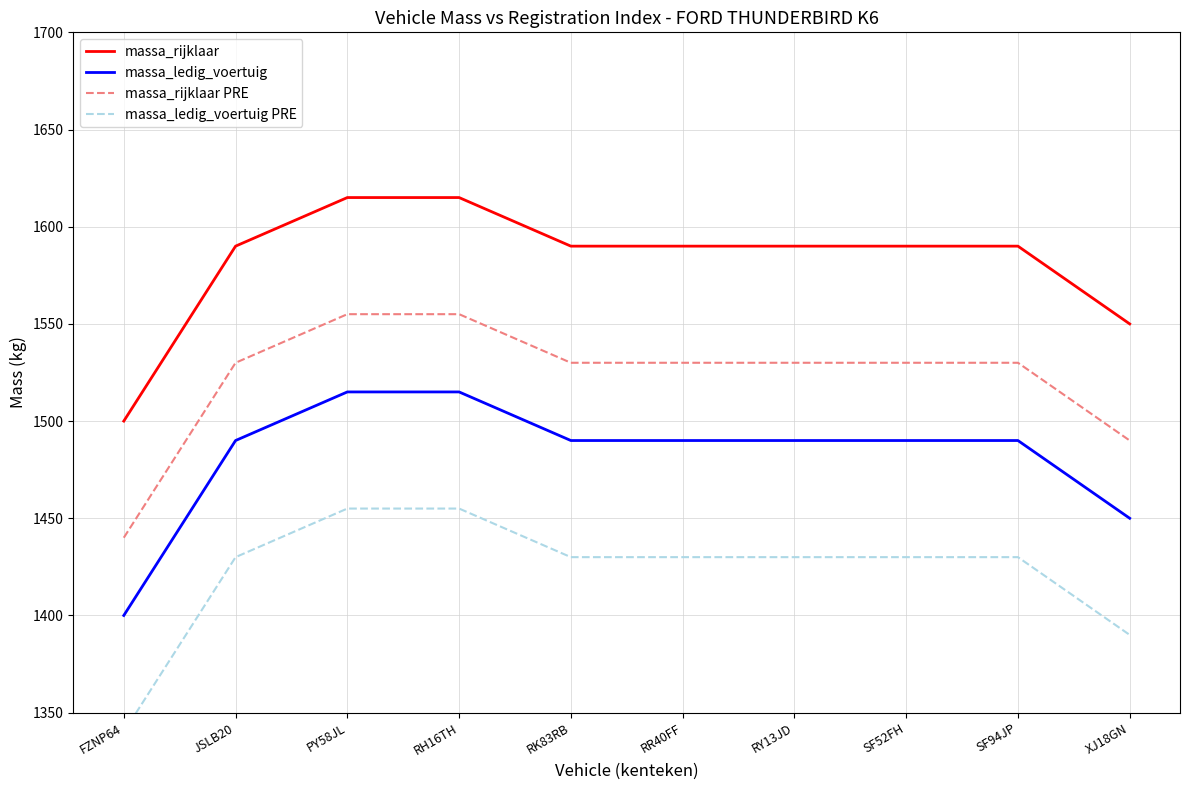

List the series in order of their overall mean, highest first.

massa_rijklaar, massa_rijklaar PRE, massa_ledig_voertuig, massa_ledig_voertuig PRE